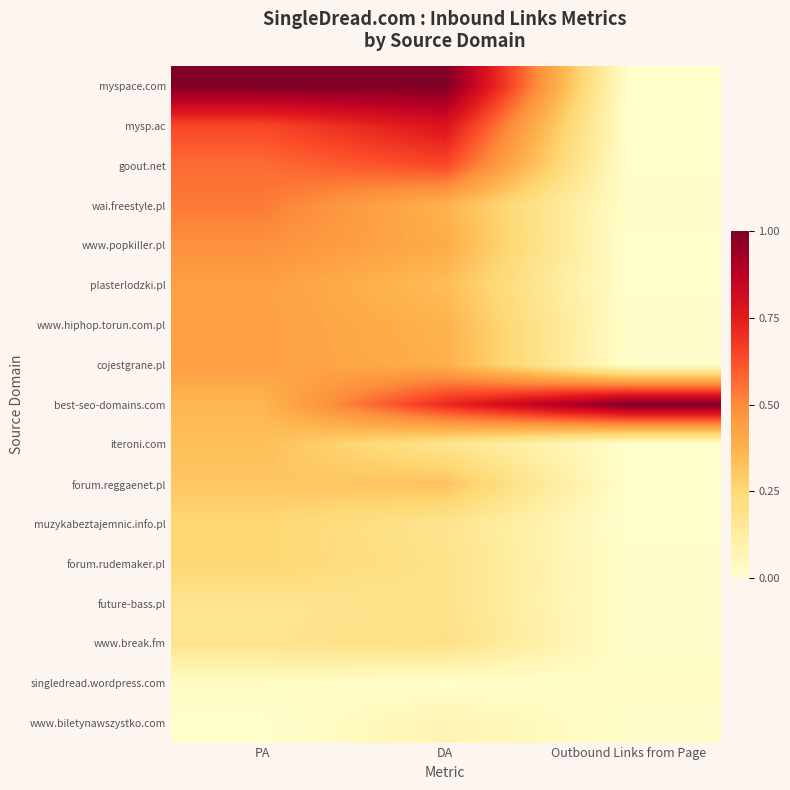

What is the greatest value displayed?

1.0